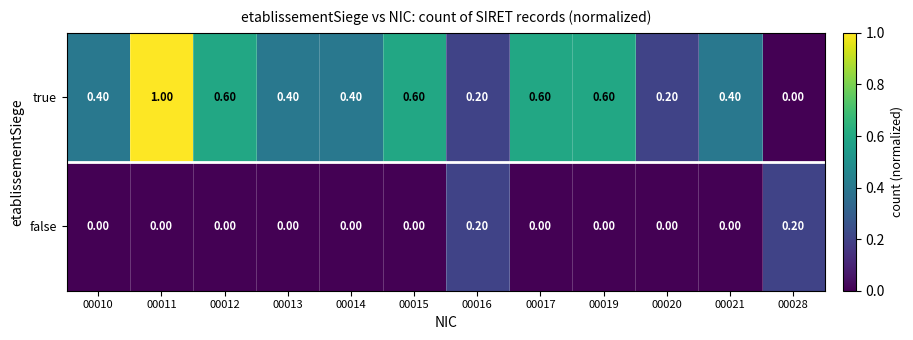

Rank the series at 00028 from highest to lowest value.

false, true